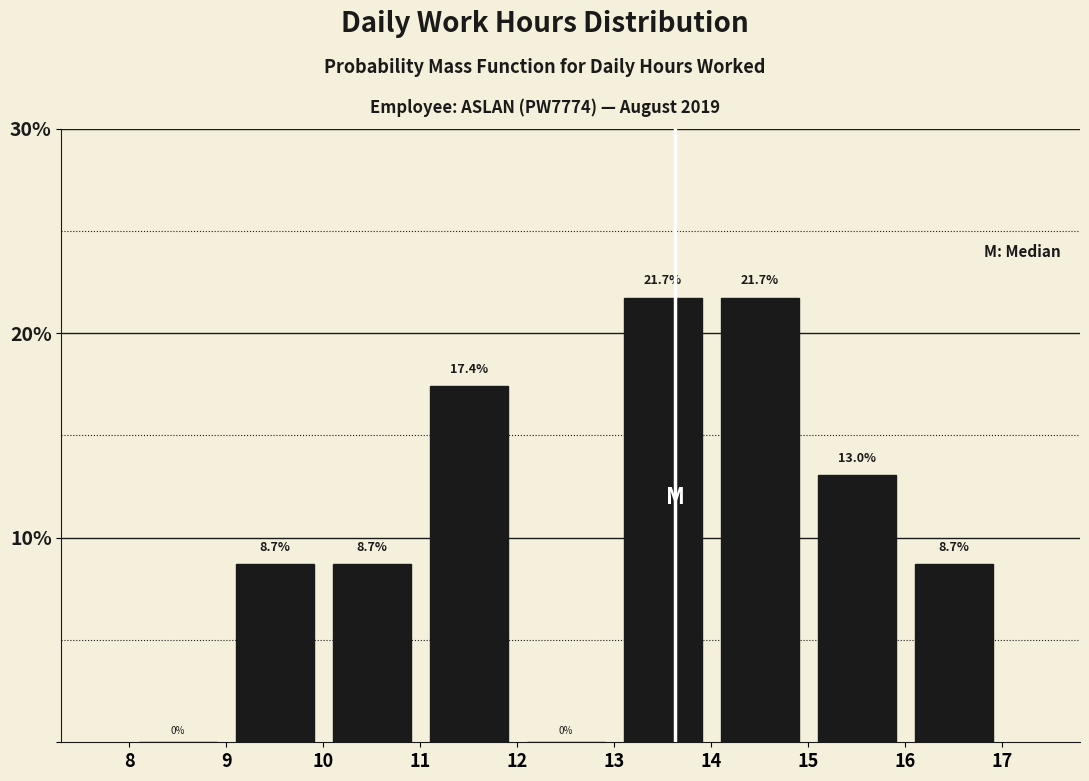

What is the height of the bar covering 16 to 17 on the x-axis?

8.7